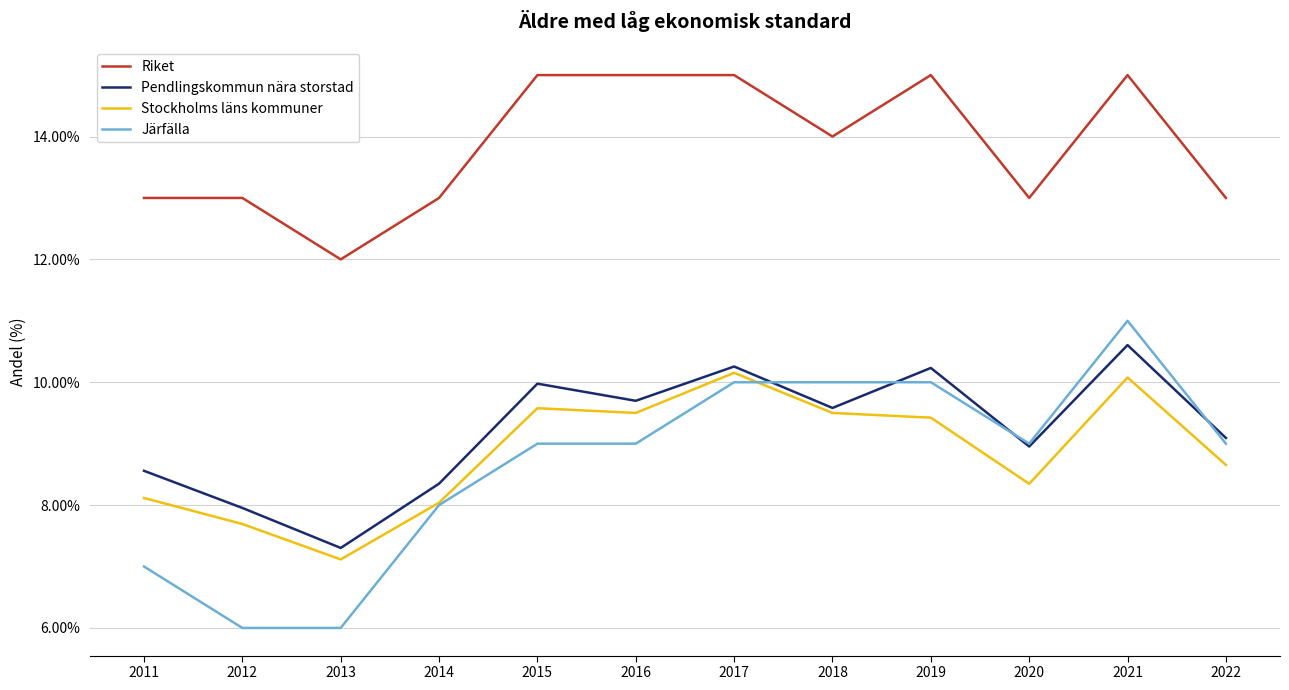

What value does the Riket series have at 2021?

15.0